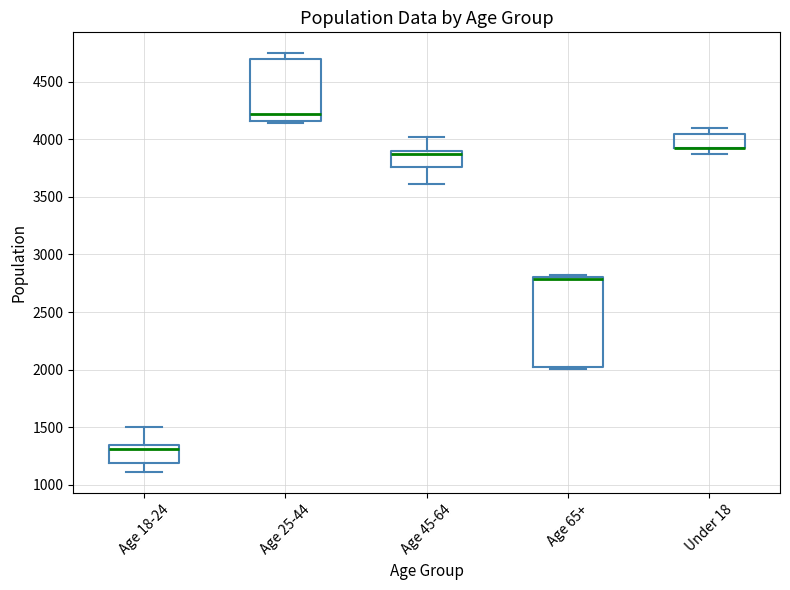

Where does the upper whisker of the box for Age 18-24 end on the y-axis? The values are not printed on the chart, so give them approximately, as read against the axis.

1500